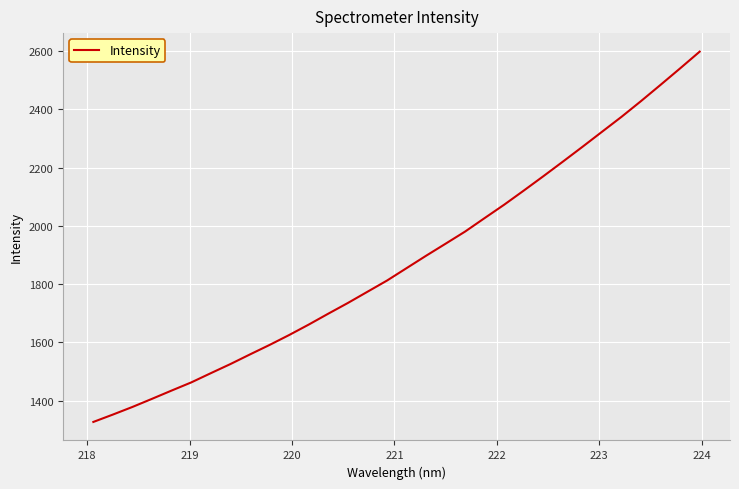

Does the chart have visible grid lines?

Yes